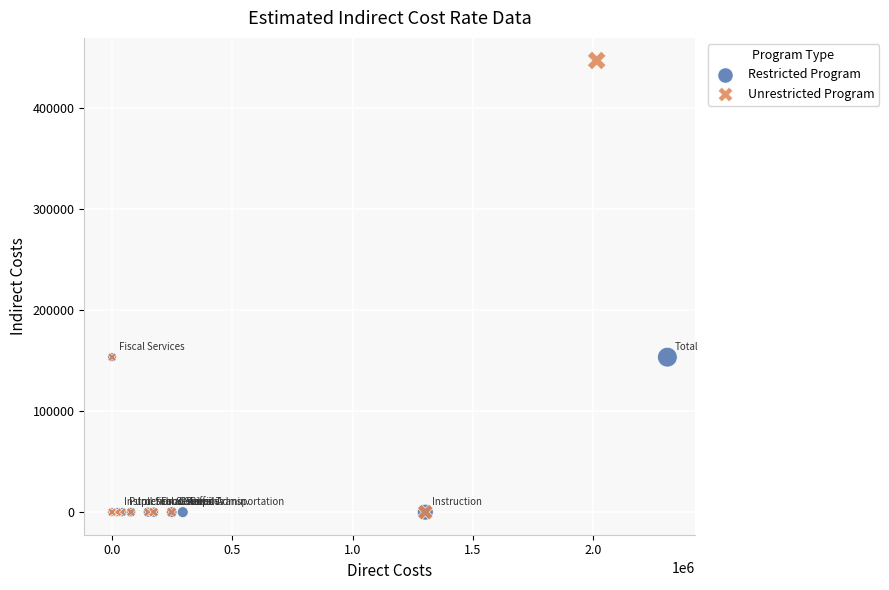

Which series reaches the maximum Y coordinate?

Unrestricted Program